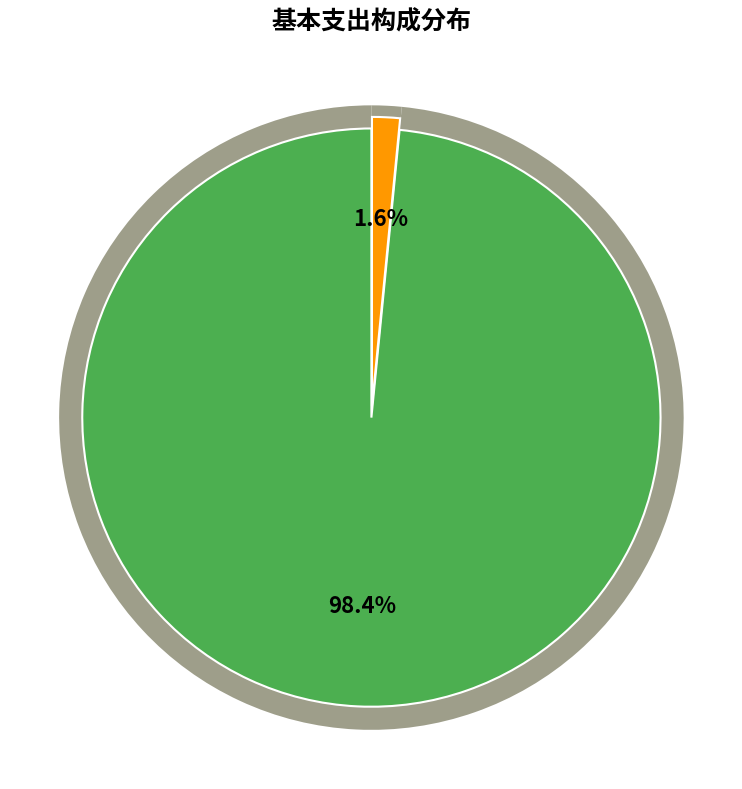

Count the number of slices in the pie.

2